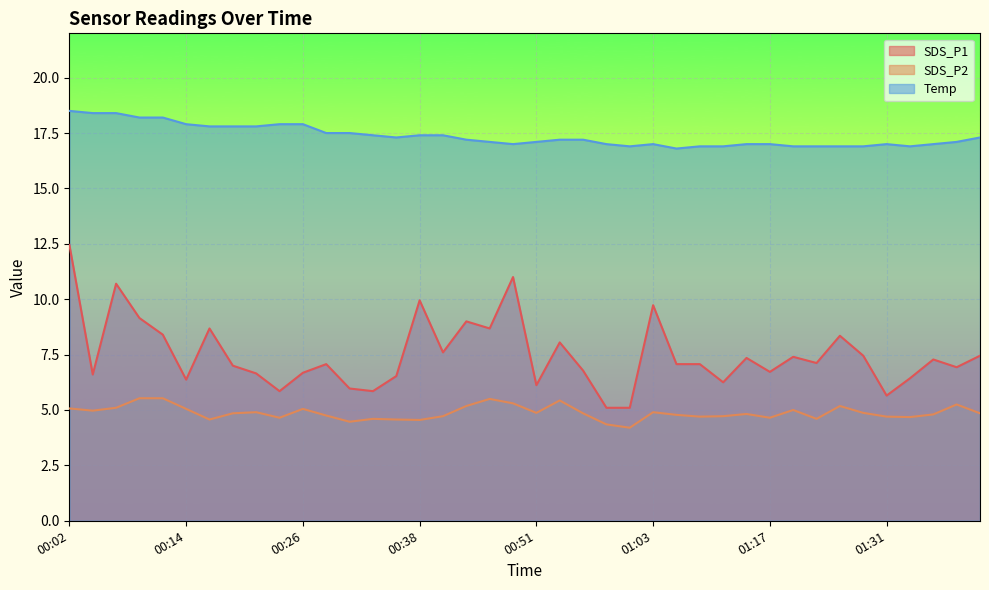

What is the maximum value for SDS_P2?

5.5